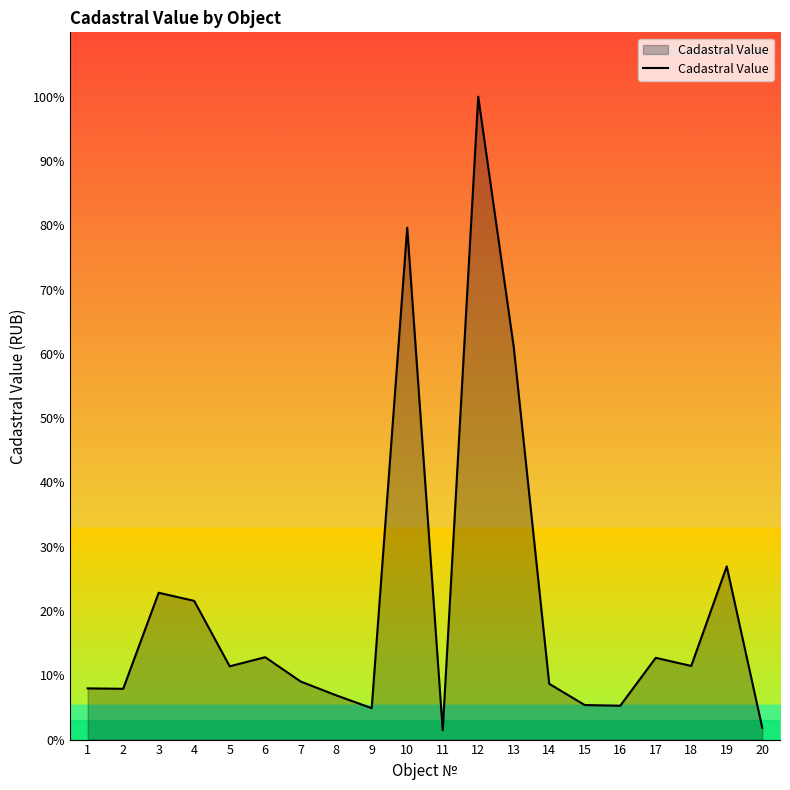

What is the maximum value shown in the chart?

100.0